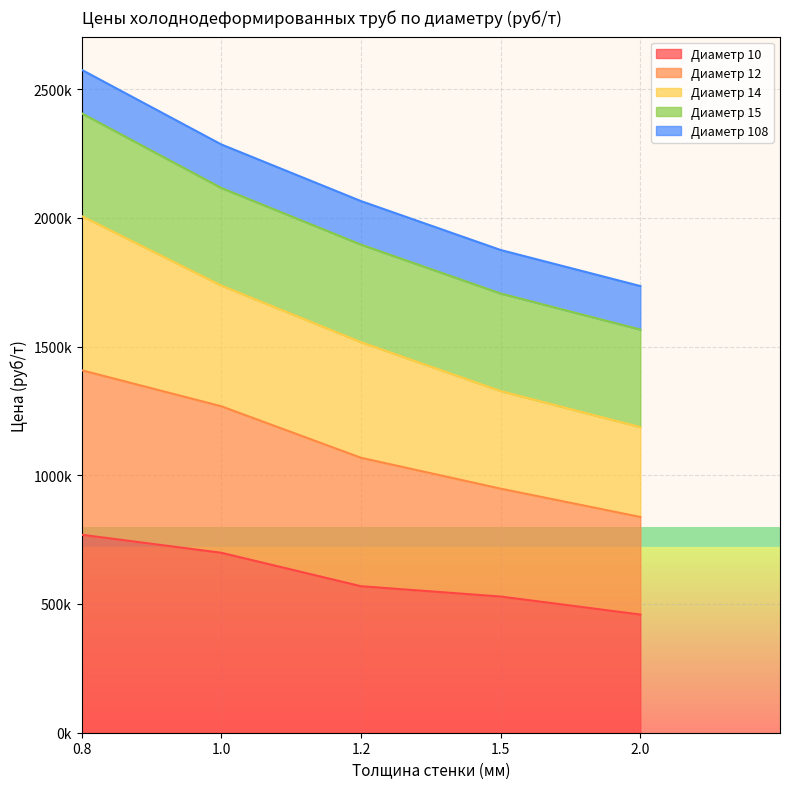

At which label is Диаметр 10 closest to 614000?

1.2